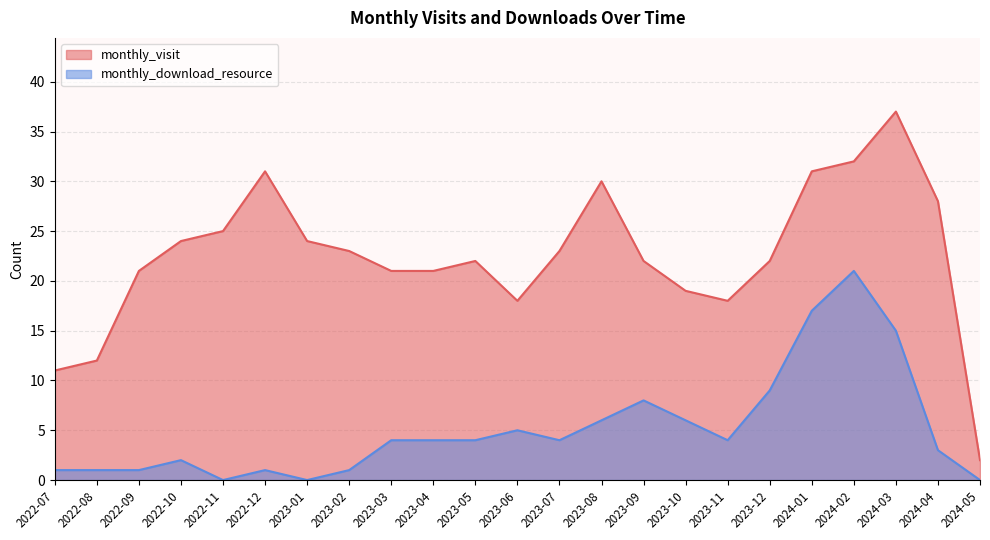

Is it true that monthly_download_resource equals 2 at 2022-08?

False